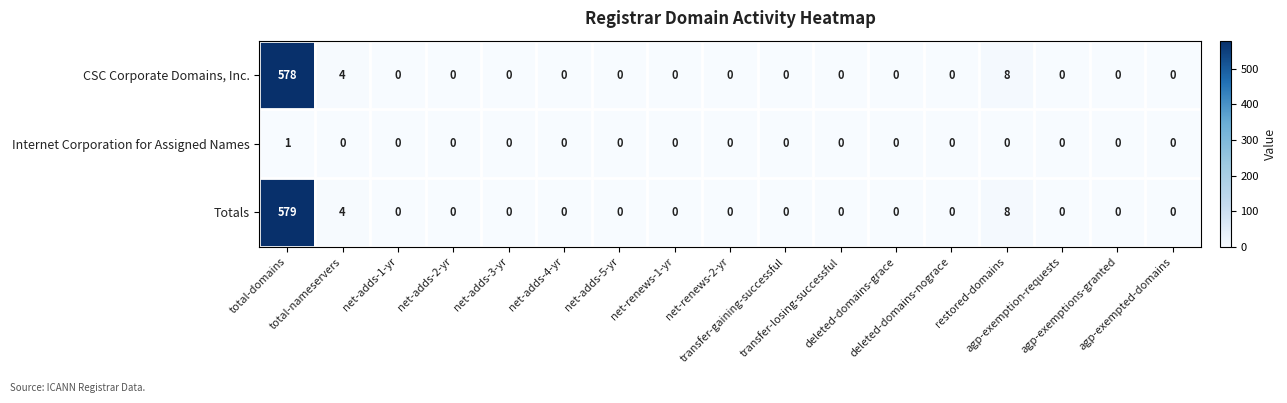

Which series has the widest spread of values?

Totals